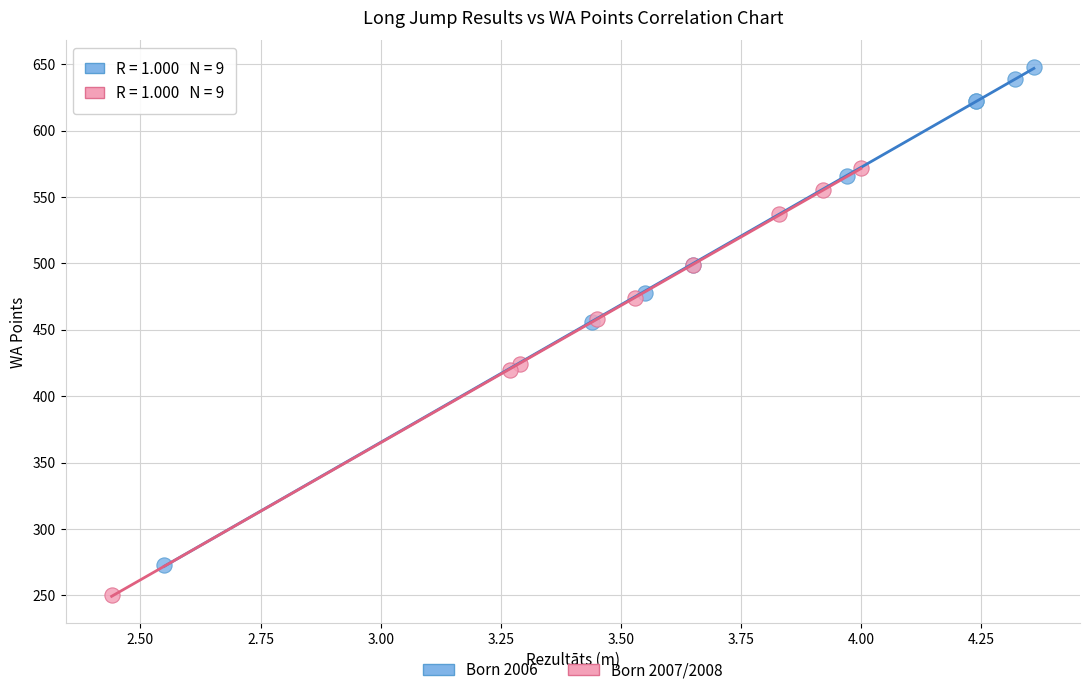

Which series has the largest Y range (max minus min)?

Born 2006